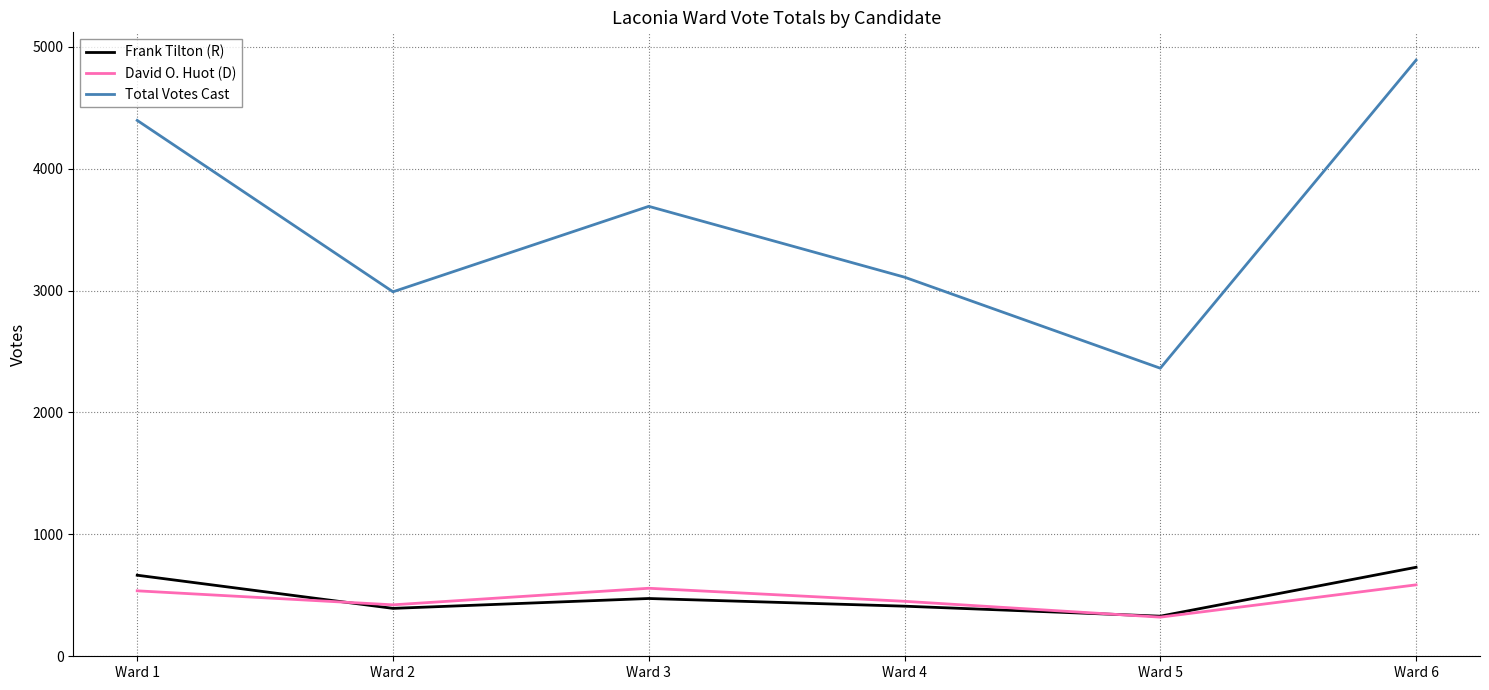

What is the lowest value of the Frank Tilton (R) series?

329